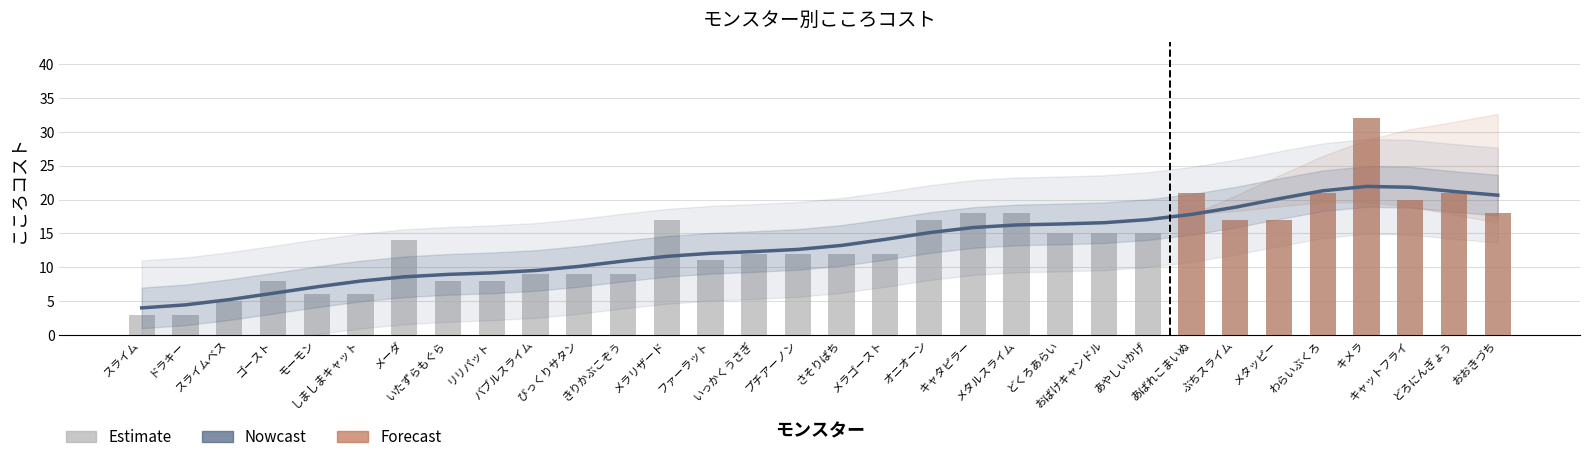

Approximately how many times larger is the value at ぶちスライム compared to しましまキャット?

2.8